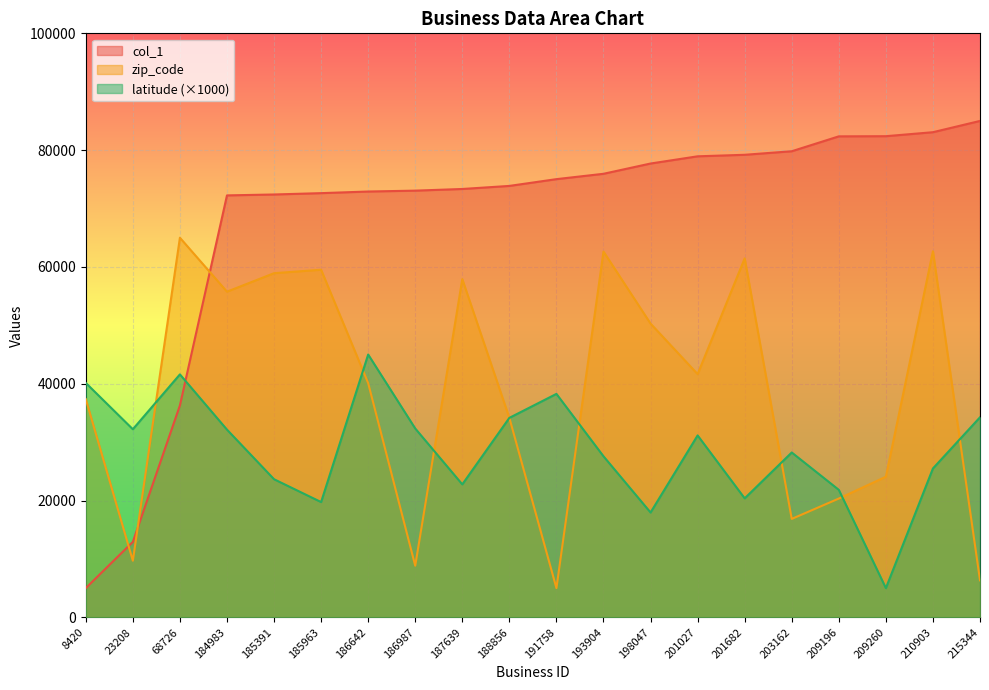

Rank the series by their maximum value, from highest to lowest.

col_1, zip_code, latitude (×1000)